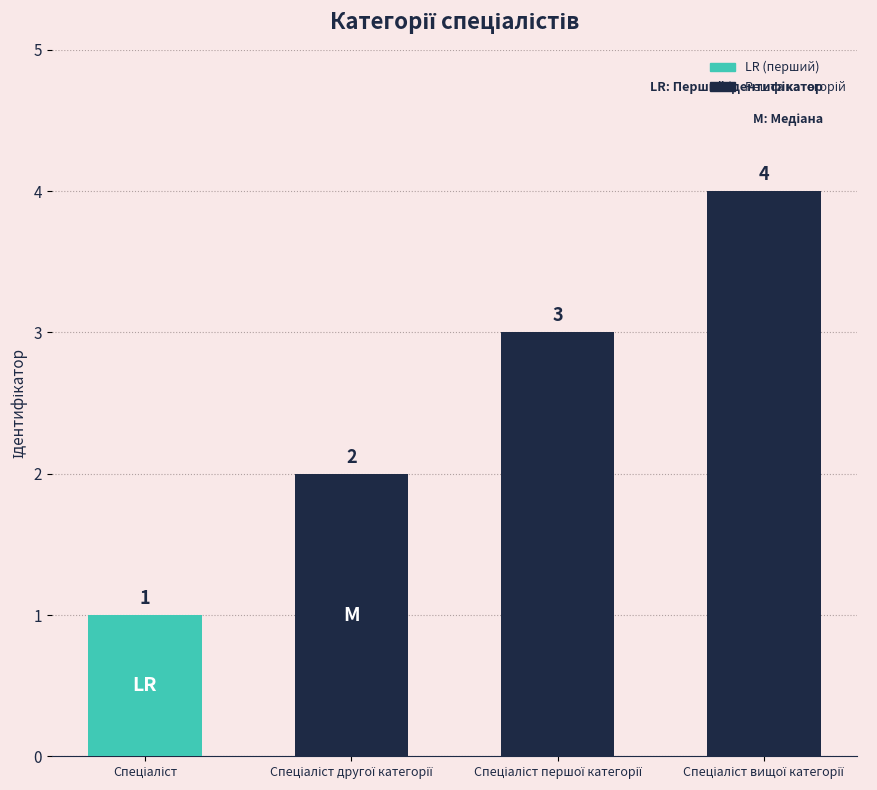

What is the sum of all values?

10